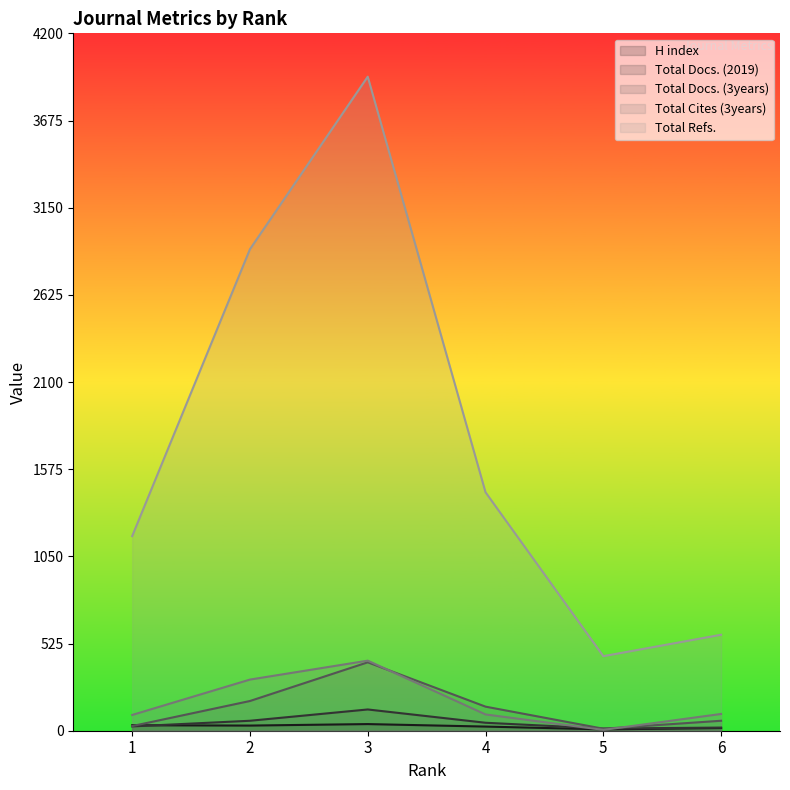

Reading right to left, what are all the values shown in this chart?

H index: 6=16	5=8	4=25	3=40	2=31	1=33
Total Docs. (2019): 6=19	5=13	4=48	3=128	2=60	1=26
Total Docs. (3years): 6=60	5=12	4=145	3=412	2=179	1=28
Total Refs.: 6=578	5=449	4=1436	3=3939	2=2900	1=1172
Total Cites (3years): 6=101	5=5	4=98	3=422	2=308	1=95